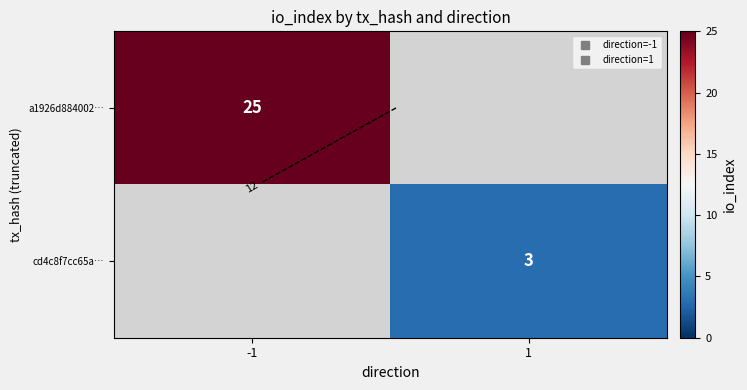

What is the highest value of the a1926d884002… series?

25.0